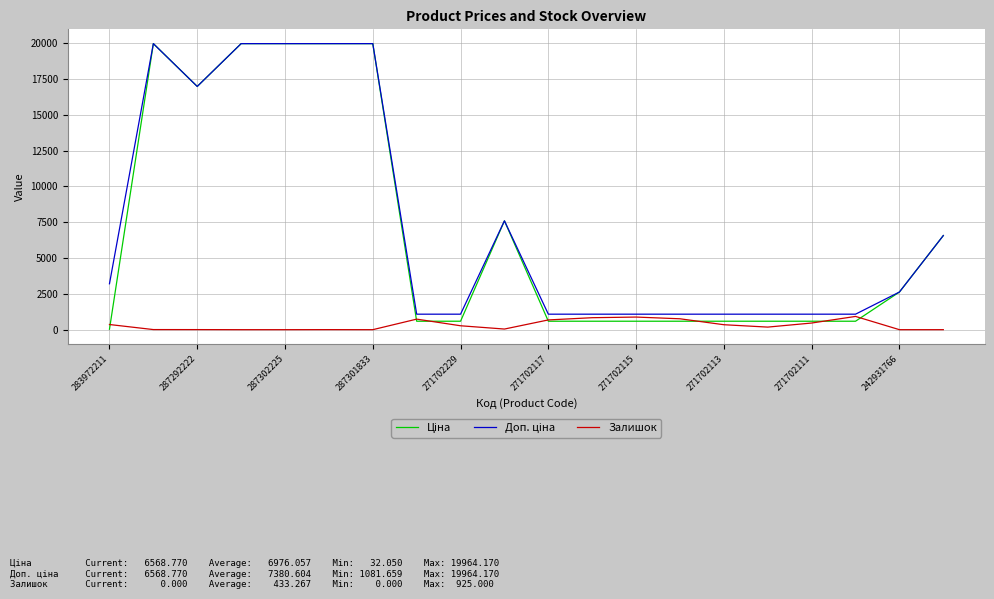

What is the greatest value displayed?

19964.2